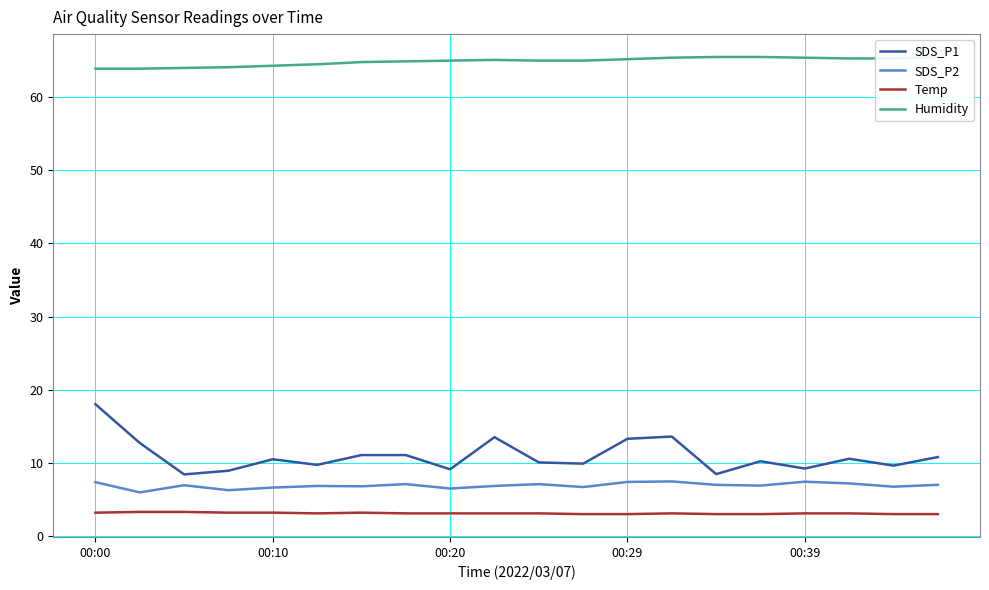

How many categories are shown in the chart?

20